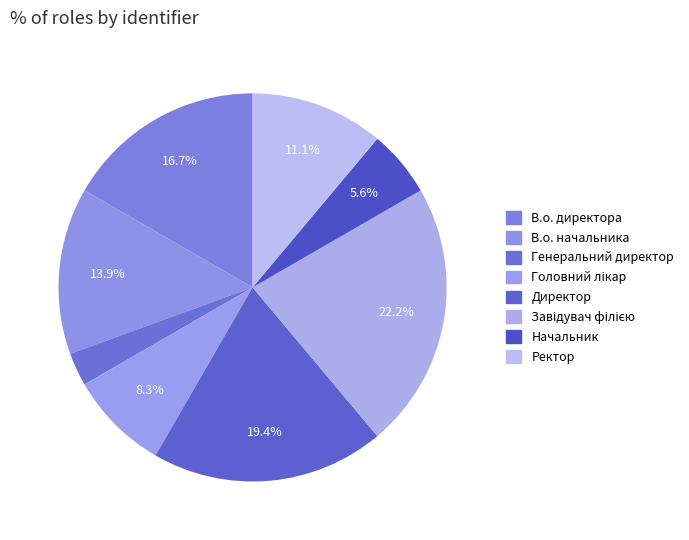

How many slices are in this pie chart?

8